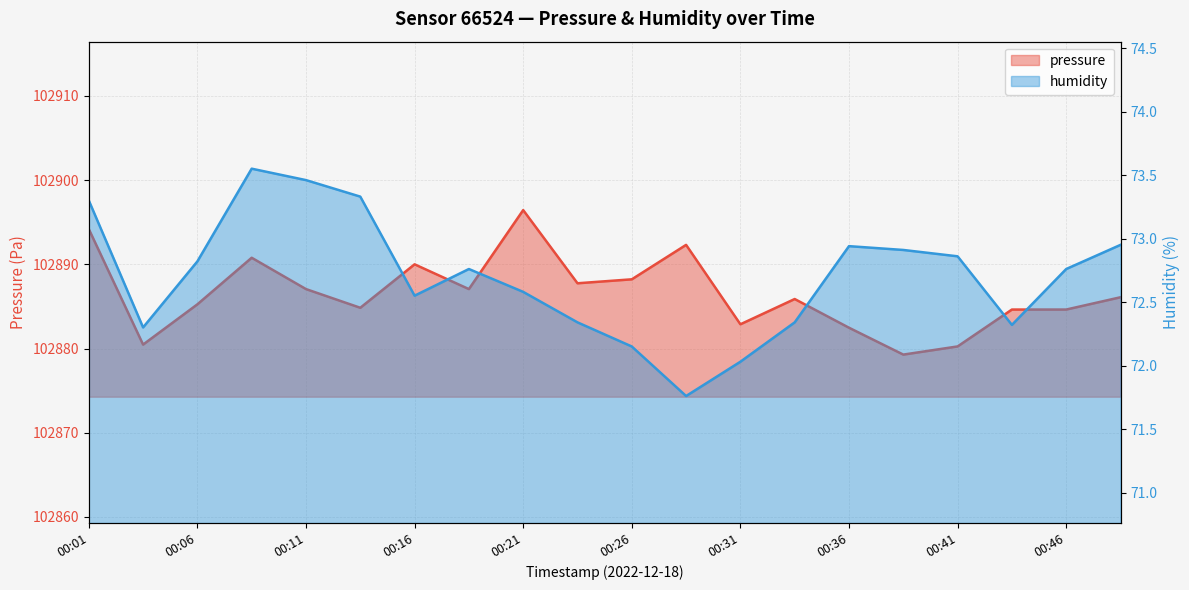

Where is pressure nearest to the value 102887?

00:11